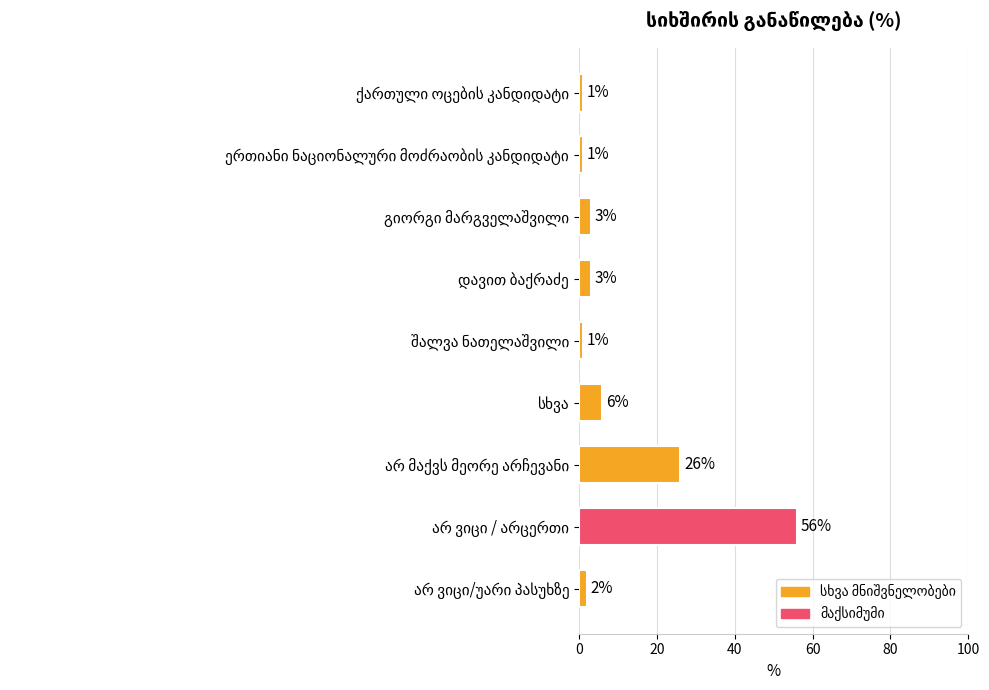

What is the average value?

11